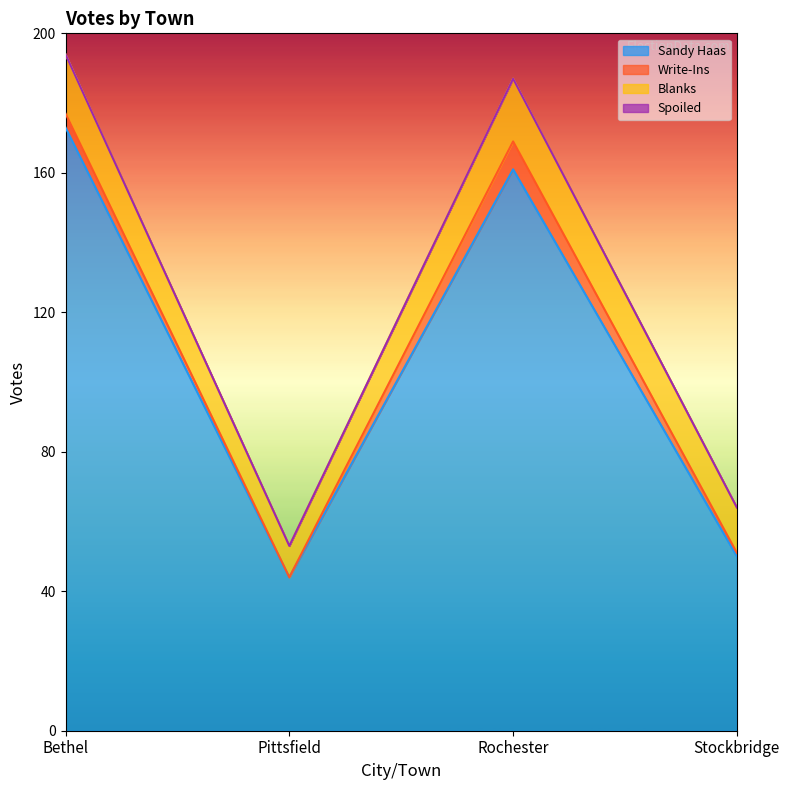

How many values in the Write-Ins series are below 4?

2